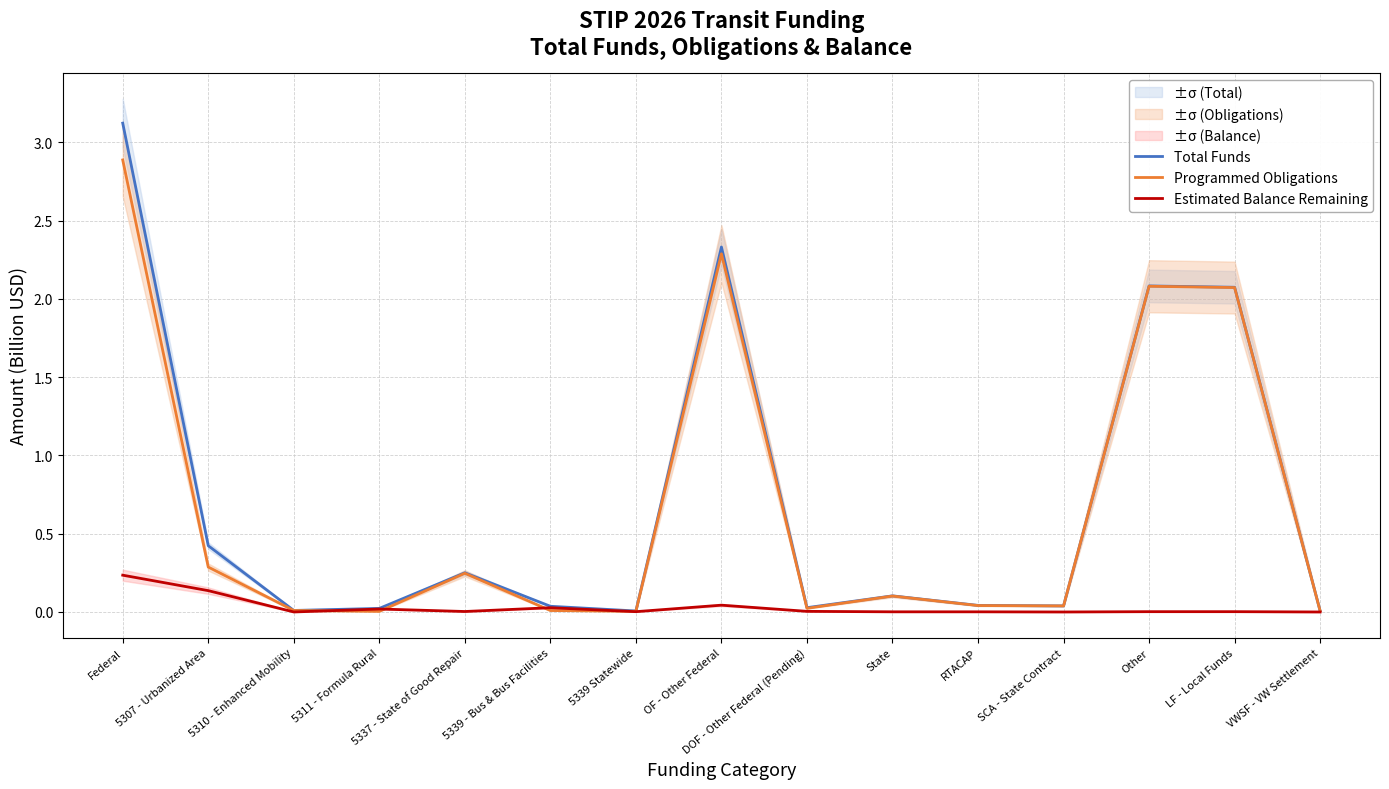

What is the difference between the maximum and minimum values in the Estimated Balance Remaining series?

0.2